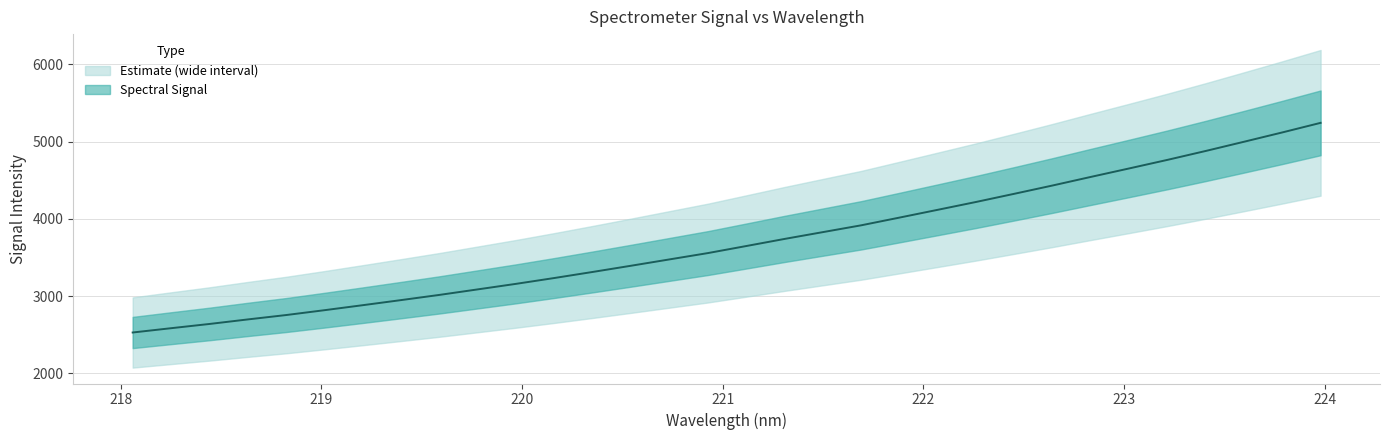

At which label is the value closest to 3885?

221.6902